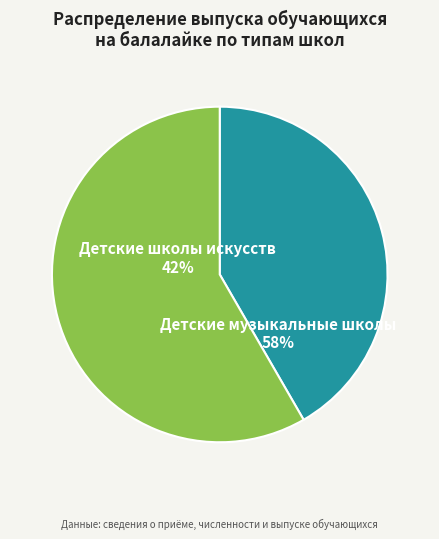

How many slices are in this pie chart?

2